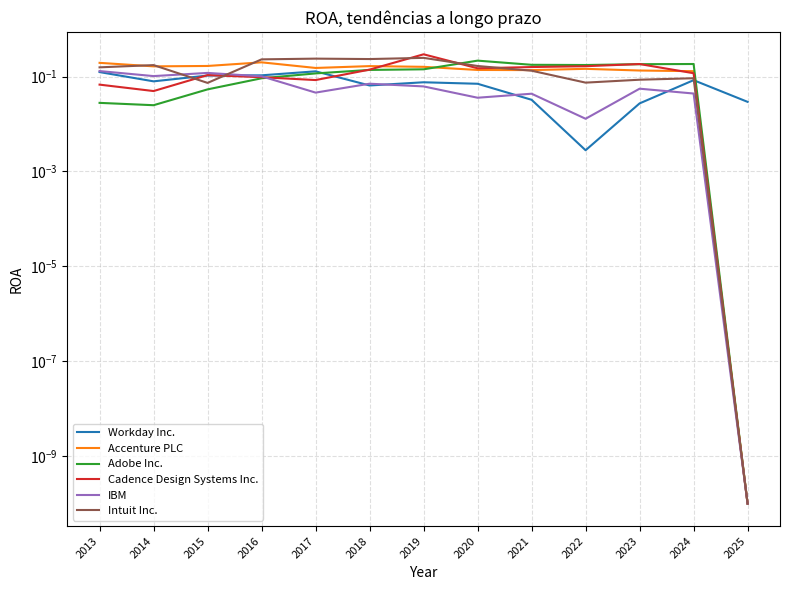

What is the value of the Accenture PLC point at the 11th from the left?

0.1